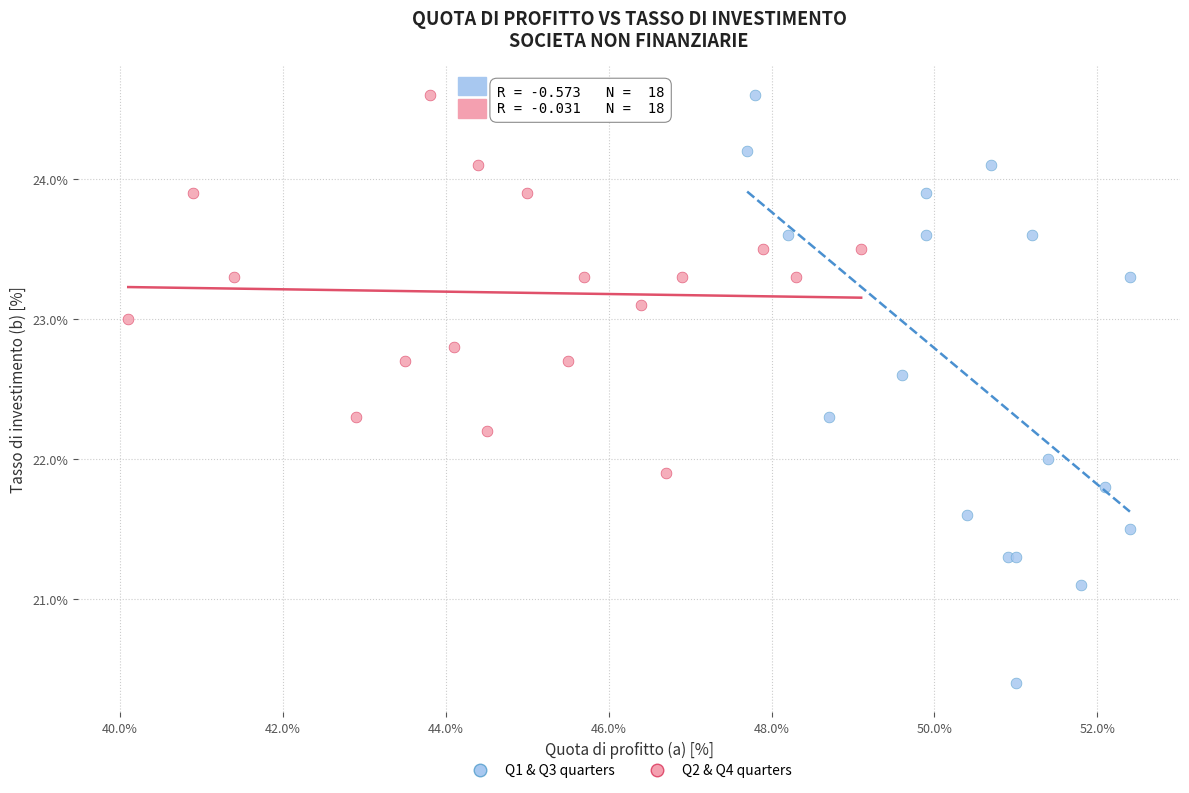

Which series has the largest Y range (max minus min)?

Q1 & Q3 quarters